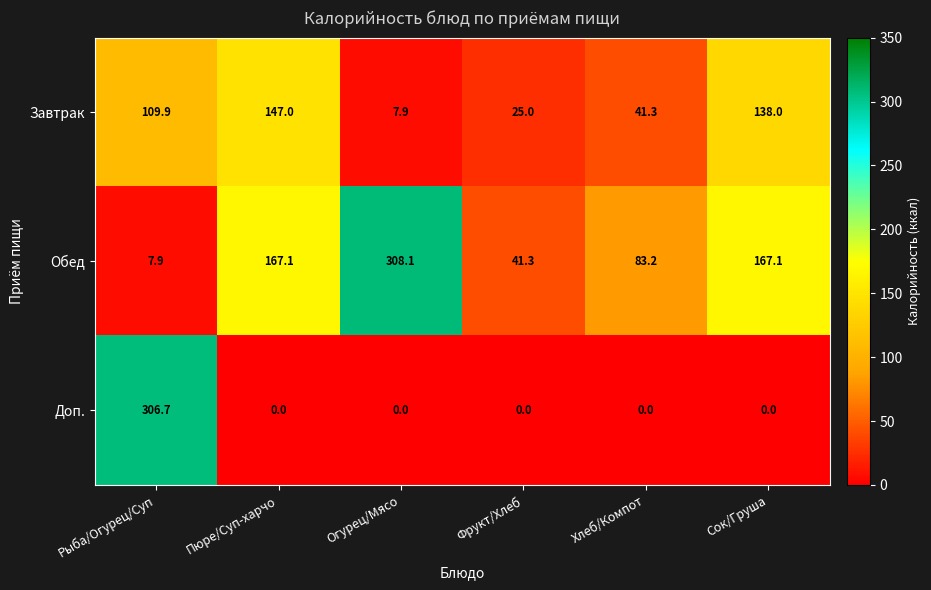

Where does the Обед series first go above 167?

Пюре/Суп-харчо